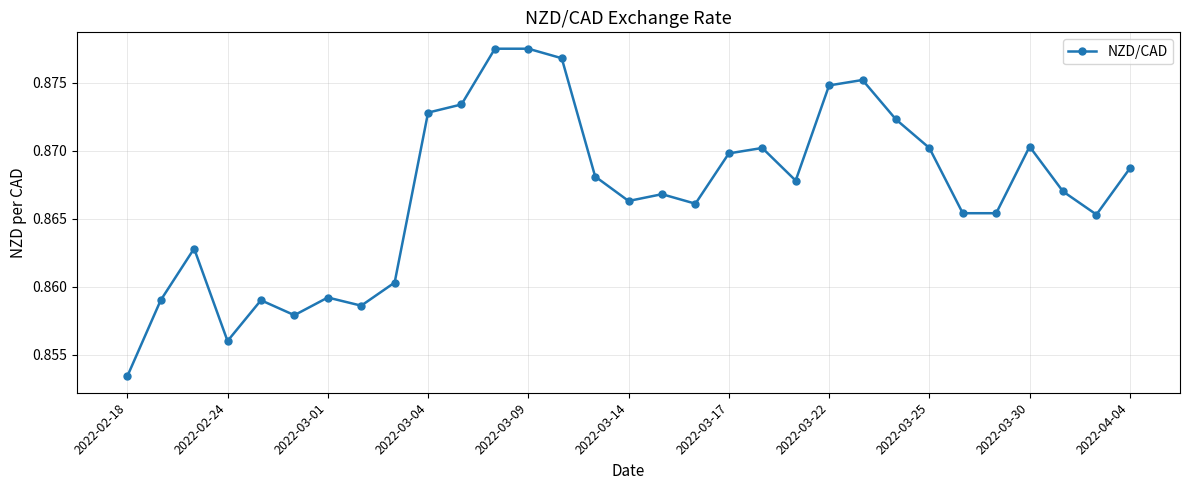

True or false: there are more than 1 points higher than both neighbors.

True